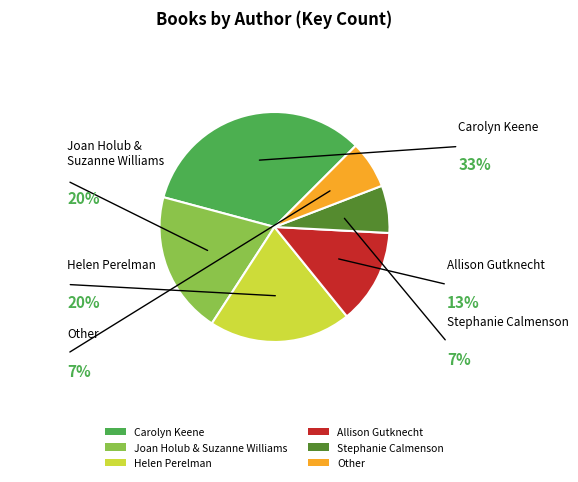

Is it true that Carolyn Keene is 42% of the pie?

False